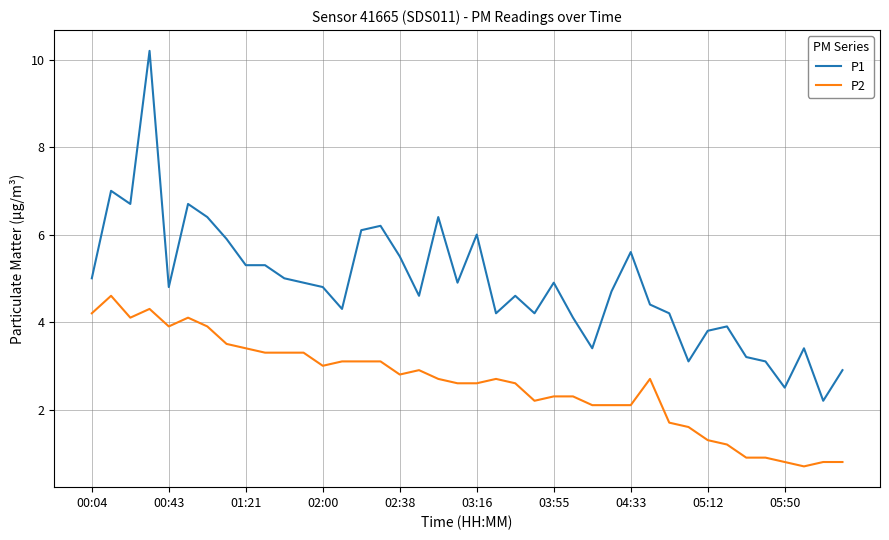

Rank the series by their maximum value, from highest to lowest.

P1, P2